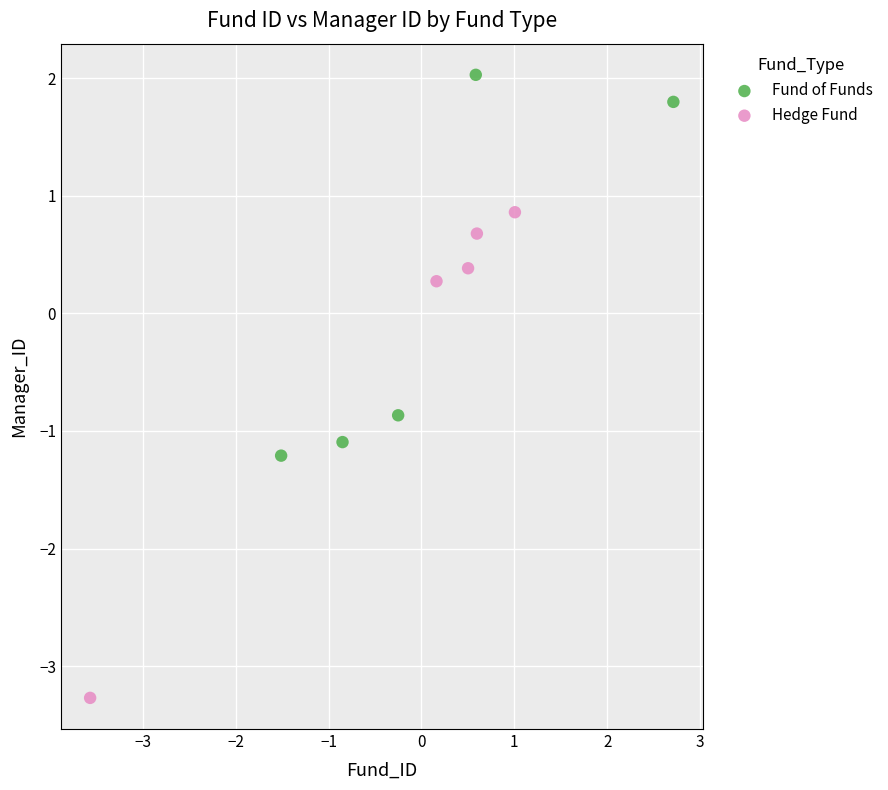

Which series has the largest Y range (max minus min)?

Hedge Fund